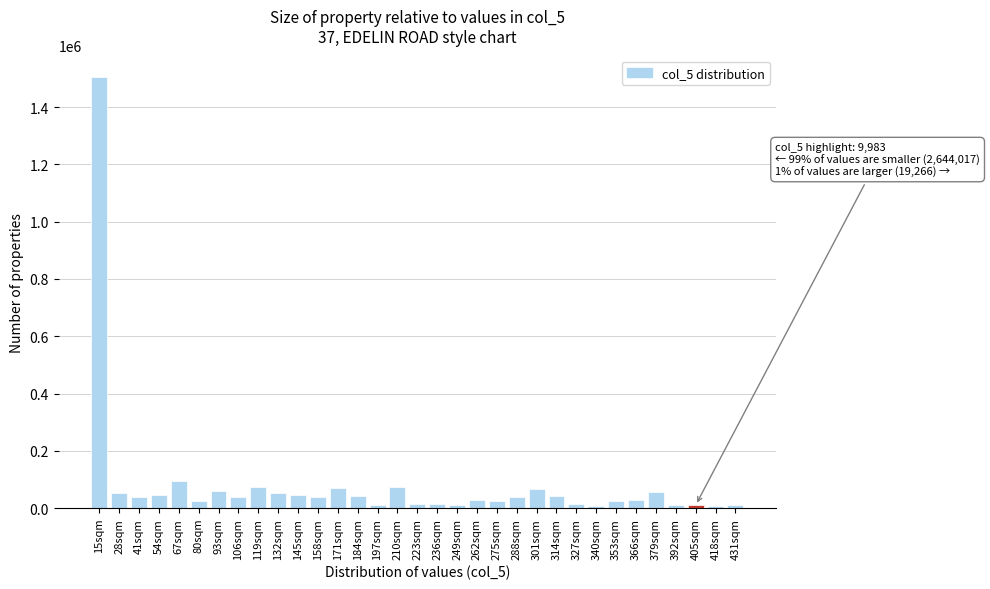

What is the difference between the second highest and second lowest values?

88714